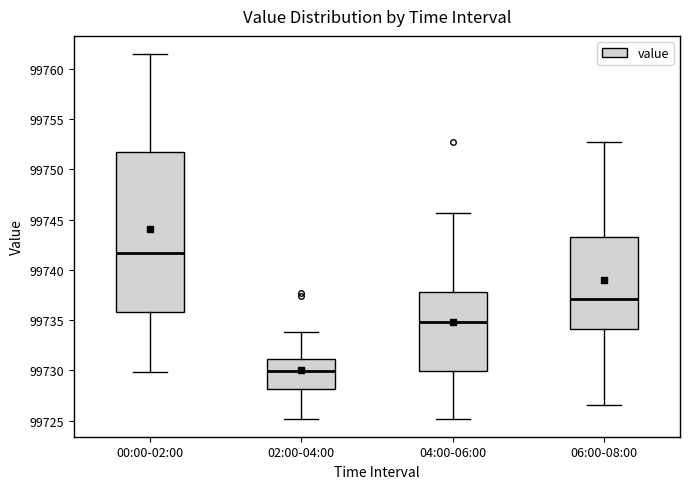

Reading left to right, read every box against the y-axis: the position of its median line, the range the box covers, and the ends of its whiskers. The values are not printed on the chart, so give them approximately, as read against the axis.

00:00-02:00: median 99741.5, box 99736.0 to 99751.5, whiskers 99730.0 to 99761.5
02:00-04:00: median 99730.0, box 99728.0 to 99731.0, whiskers 99725.0 to 99734.0
04:00-06:00: median 99735.0, box 99730.0 to 99738.0, whiskers 99725.0 to 99745.5
06:00-08:00: median 99737.0, box 99734.0 to 99743.5, whiskers 99726.5 to 99752.5